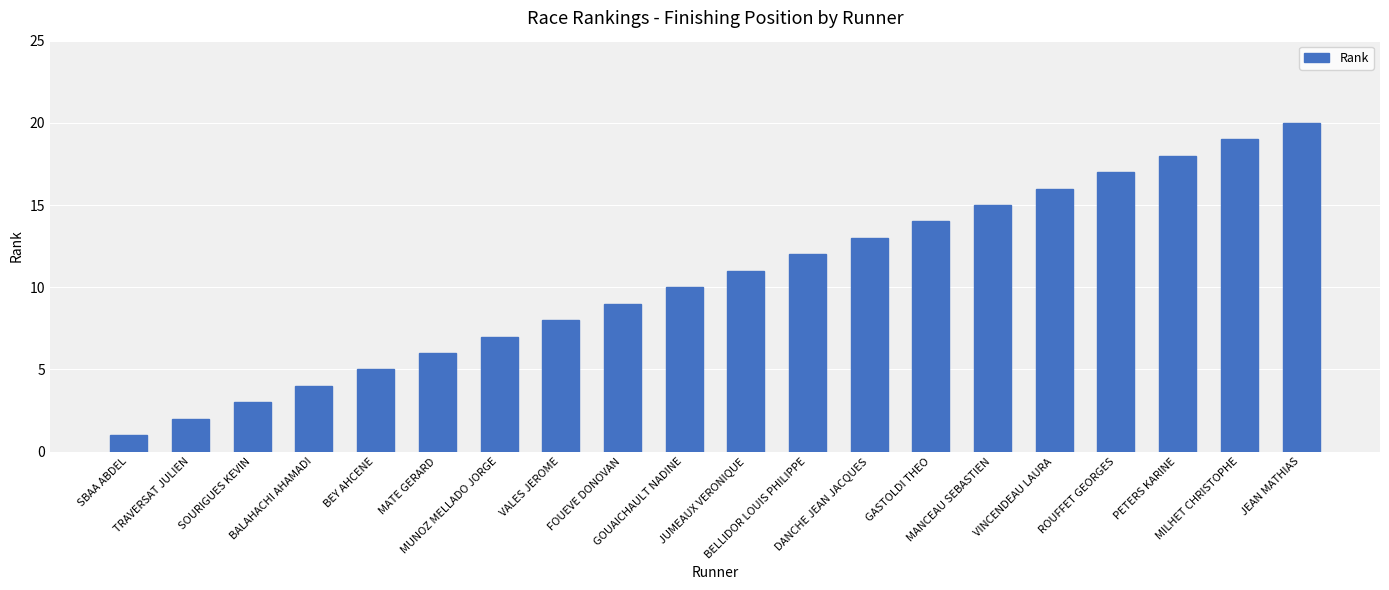

What is the difference between the maximum and minimum values?

19